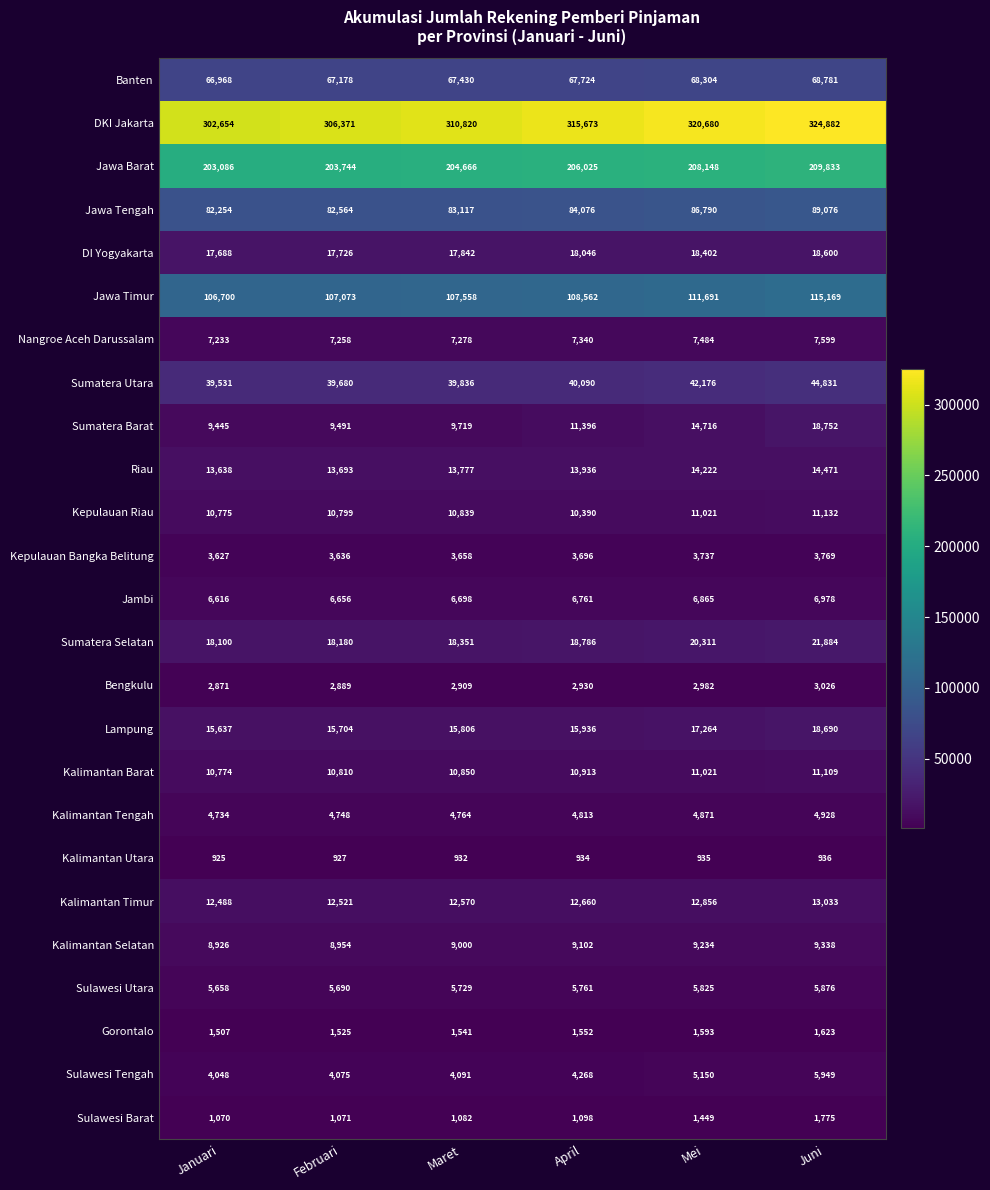

At which category does the chart reach its minimum across all series?

Januari